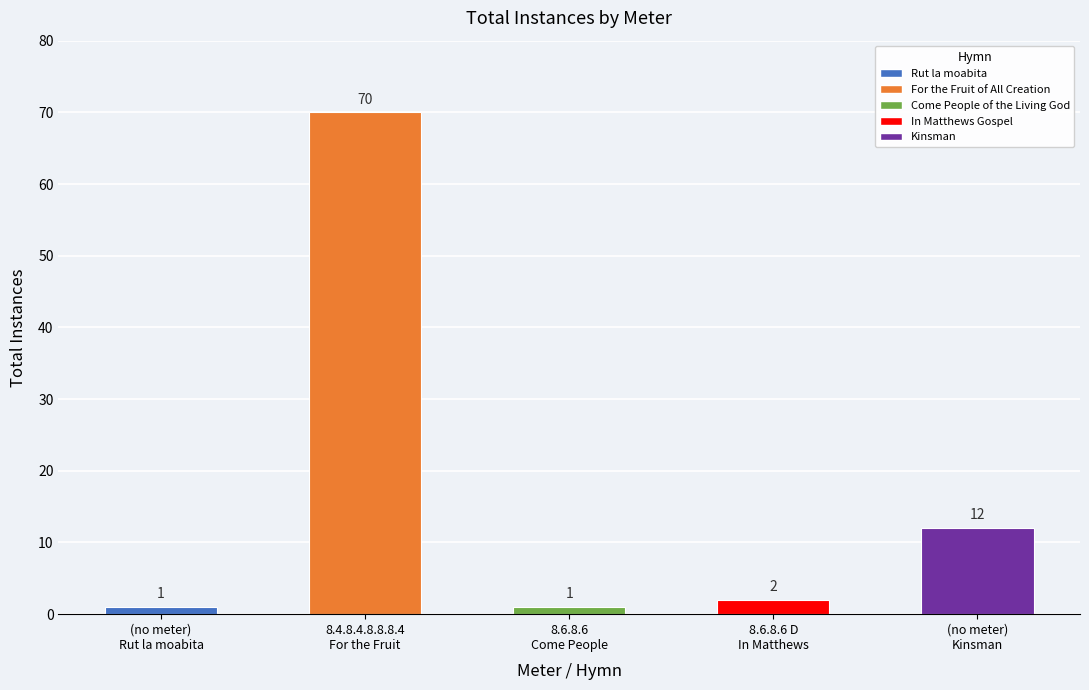

What is the label of the 4th bar from the right?

8.4.8.4.8.8.8.4
For the Fruit